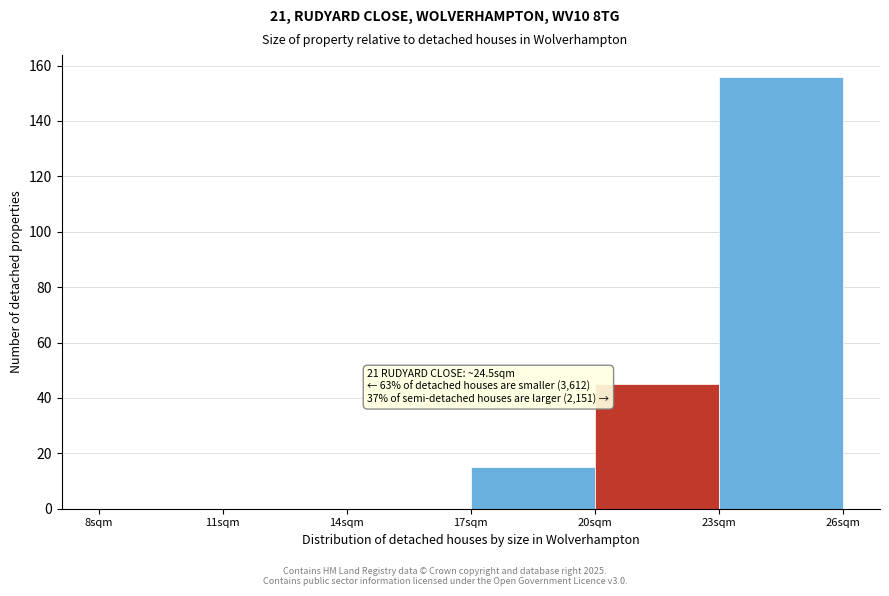

Over which range of the x-axis is the bar tallest?

23 to 26